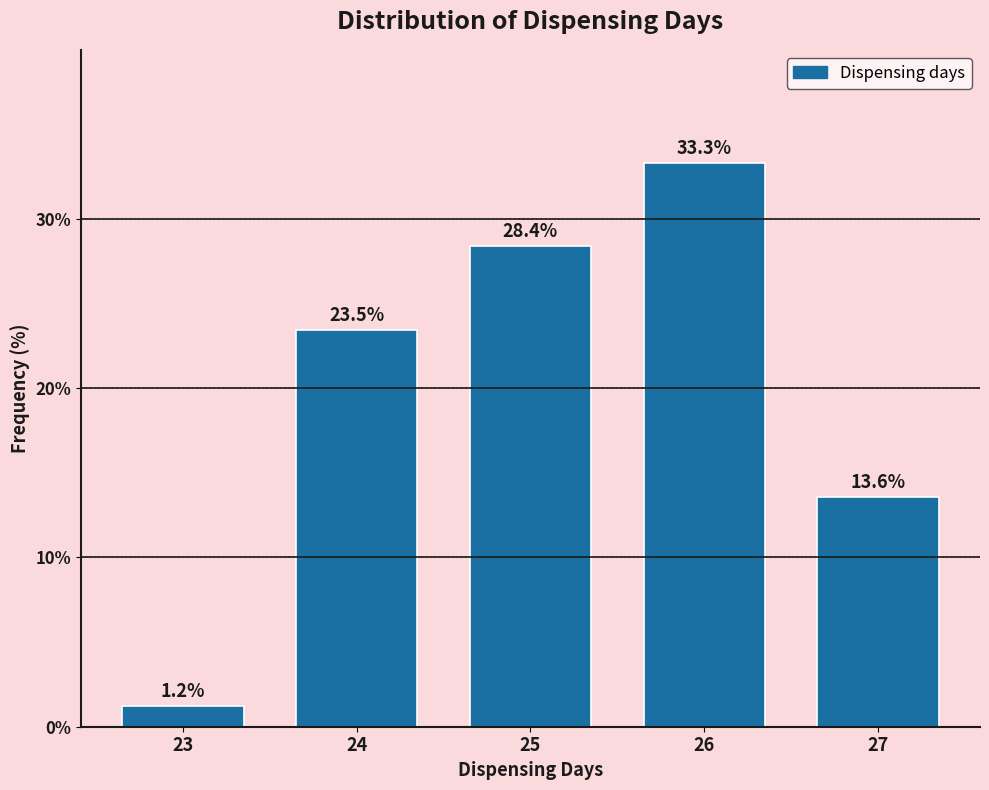

Reading left to right, transcribe this chart: for each bar, give the range it covers on the x-axis and its height.

22.5 to 23.5: 1.2
23.5 to 24.5: 23.5
24.5 to 25.5: 28.4
25.5 to 26.5: 33.3
26.5 to 27.5: 13.6